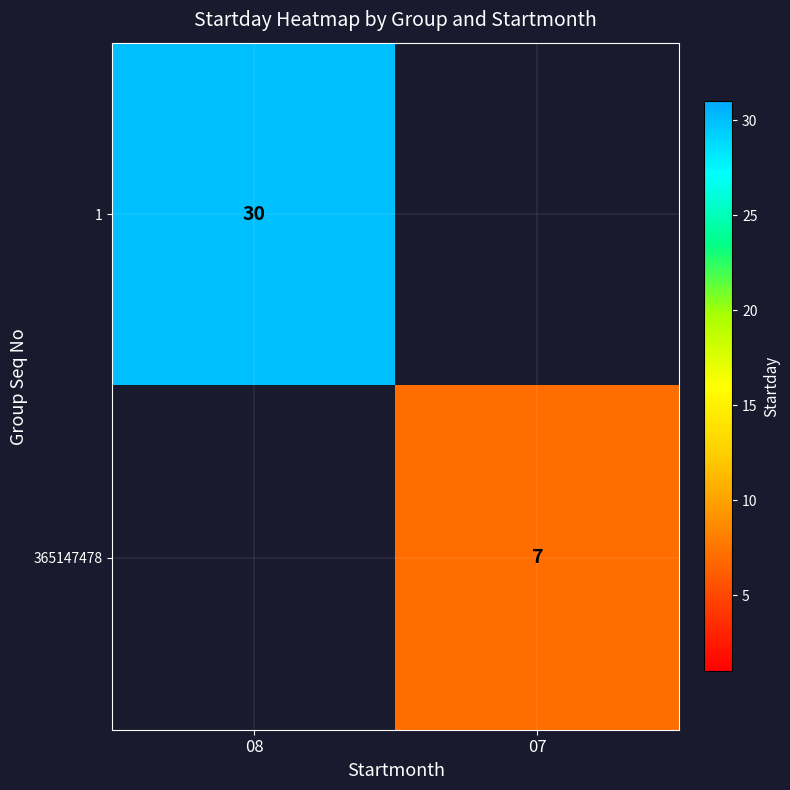

True or false: 365147478 has a value of 2 at 07.

False